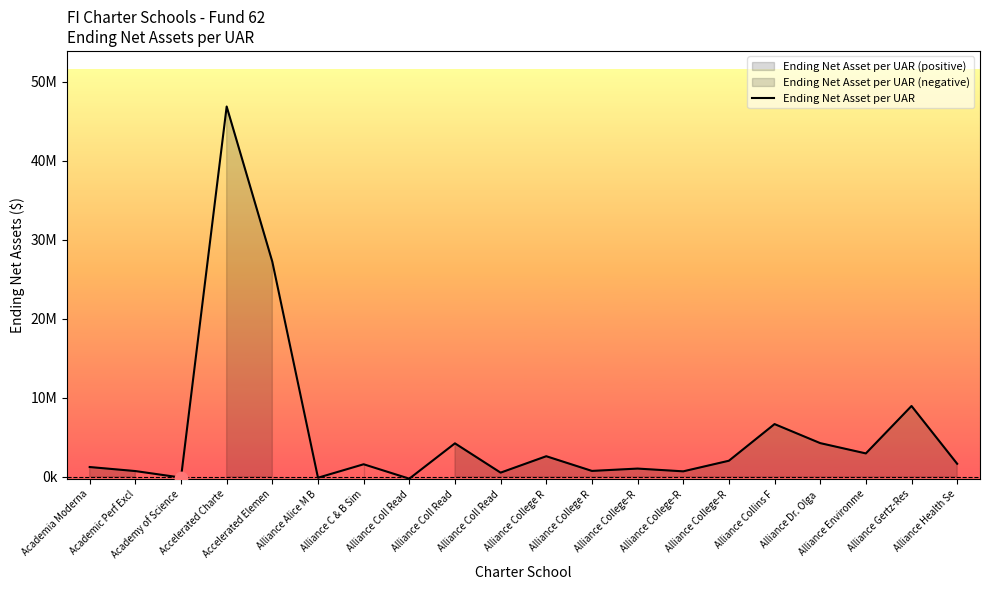

What is the change in value from Accelerated Elemen to Alliance Dr. Olga ?

-22932531.9